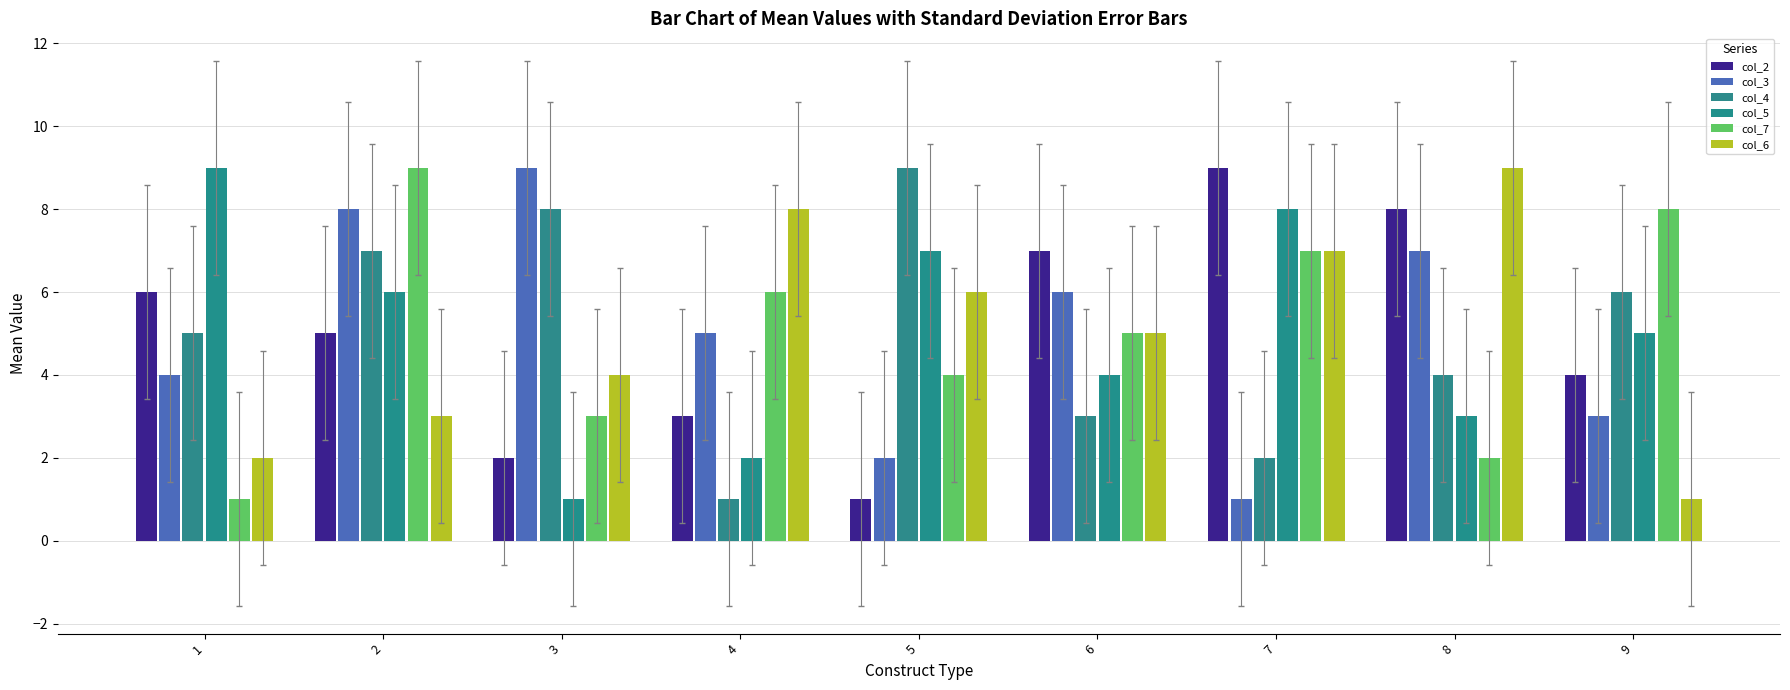

Reading left to right, list all the values displayed in this chart.

col_2: 6	5	2	3	1	7	9	8	4
col_3: 4	8	9	5	2	6	1	7	3
col_4: 5	7	8	1	9	3	2	4	6
col_5: 9	6	1	2	7	4	8	3	5
col_7: 1	9	3	6	4	5	7	2	8
col_6: 2	3	4	8	6	5	7	9	1